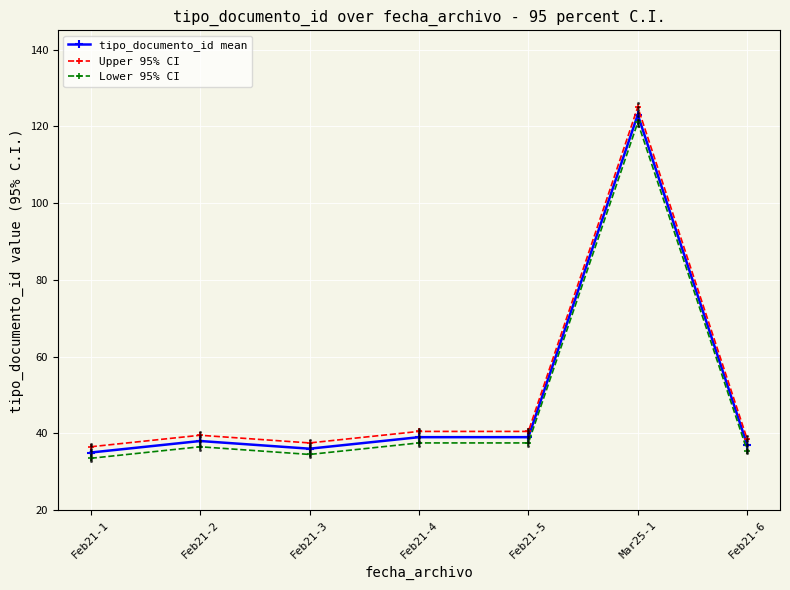

What is the label of the 4th point from the right?

Feb21-4